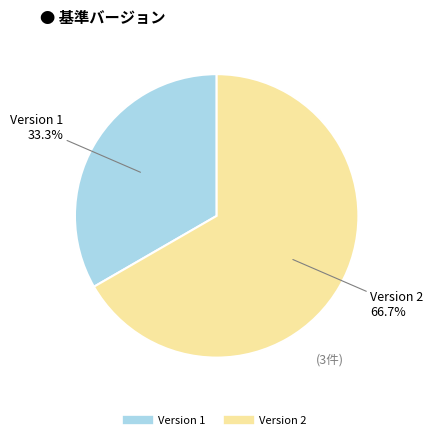

Is there any slice that represents more than half of the pie?

Yes